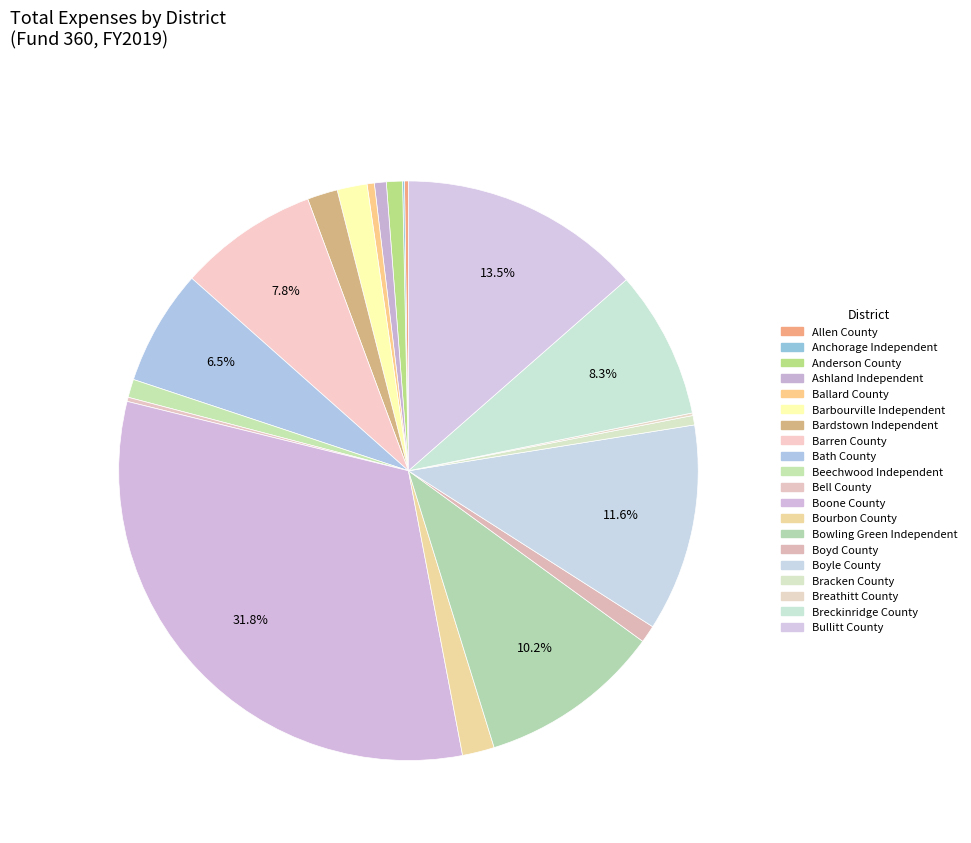

What is the total percentage of Beechwood Independent and Anchorage Independent?

1.1%